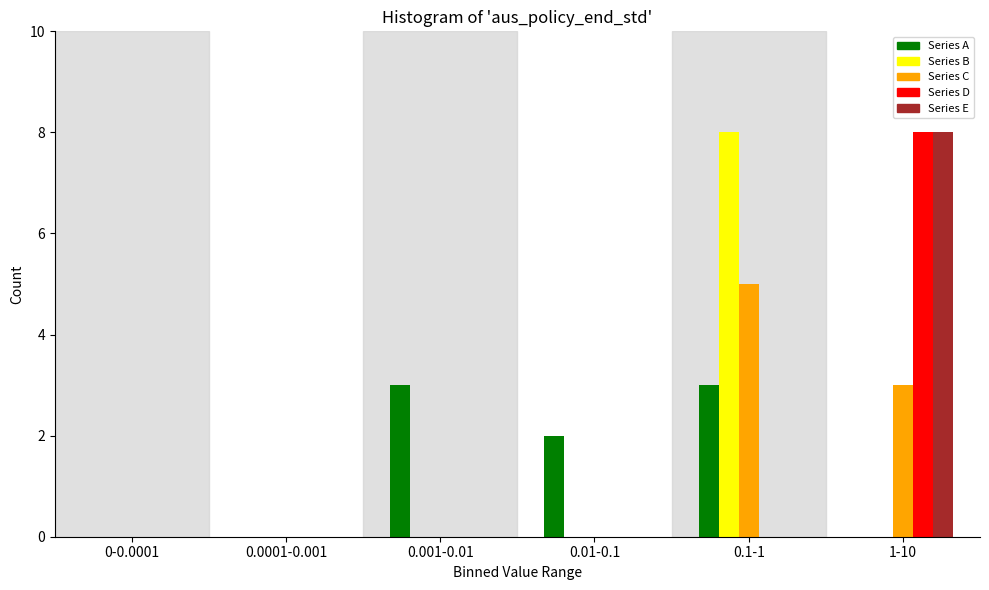

Reading left to right, extract all data points from this chart.

Series A: 0-0.0001=0	0.0001-0.001=0	0.001-0.01=3	0.01-0.1=2	0.1-1=3	1-10=0
Series B: 0-0.0001=0	0.0001-0.001=0	0.001-0.01=0	0.01-0.1=0	0.1-1=8	1-10=0
Series C: 0-0.0001=0	0.0001-0.001=0	0.001-0.01=0	0.01-0.1=0	0.1-1=5	1-10=3
Series D: 0-0.0001=0	0.0001-0.001=0	0.001-0.01=0	0.01-0.1=0	0.1-1=0	1-10=8
Series E: 0-0.0001=0	0.0001-0.001=0	0.001-0.01=0	0.01-0.1=0	0.1-1=0	1-10=8